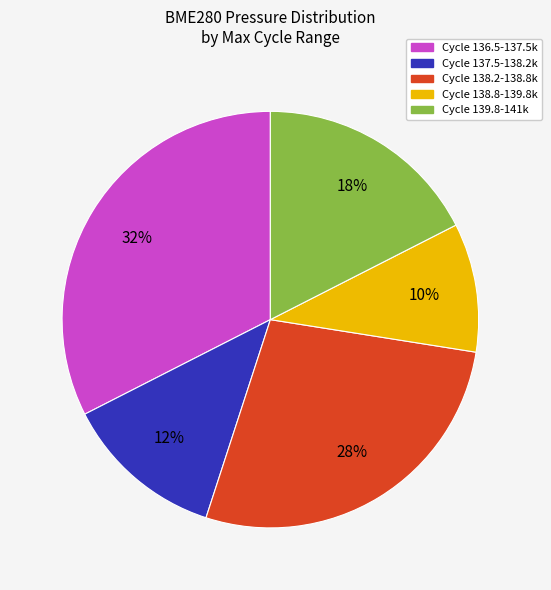

Is there a majority slice in this chart?

No